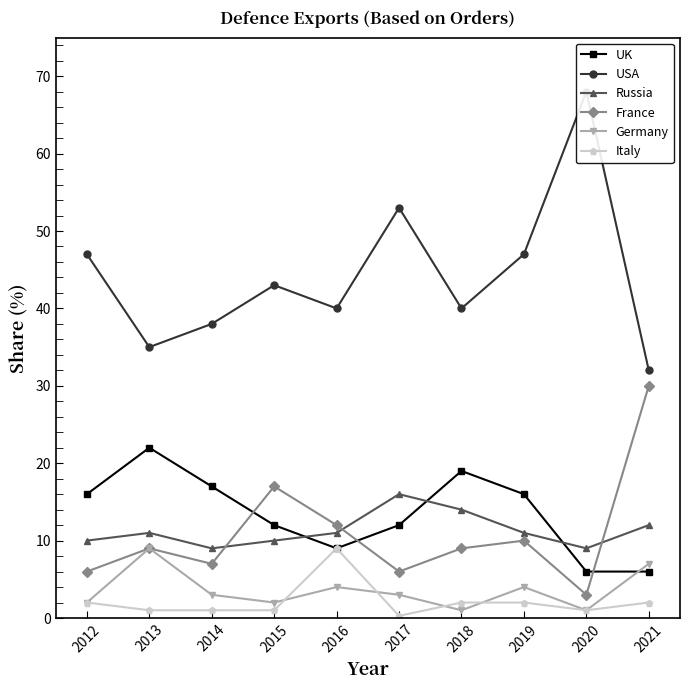

True or false: Italy and Russia intersect in this chart.

False